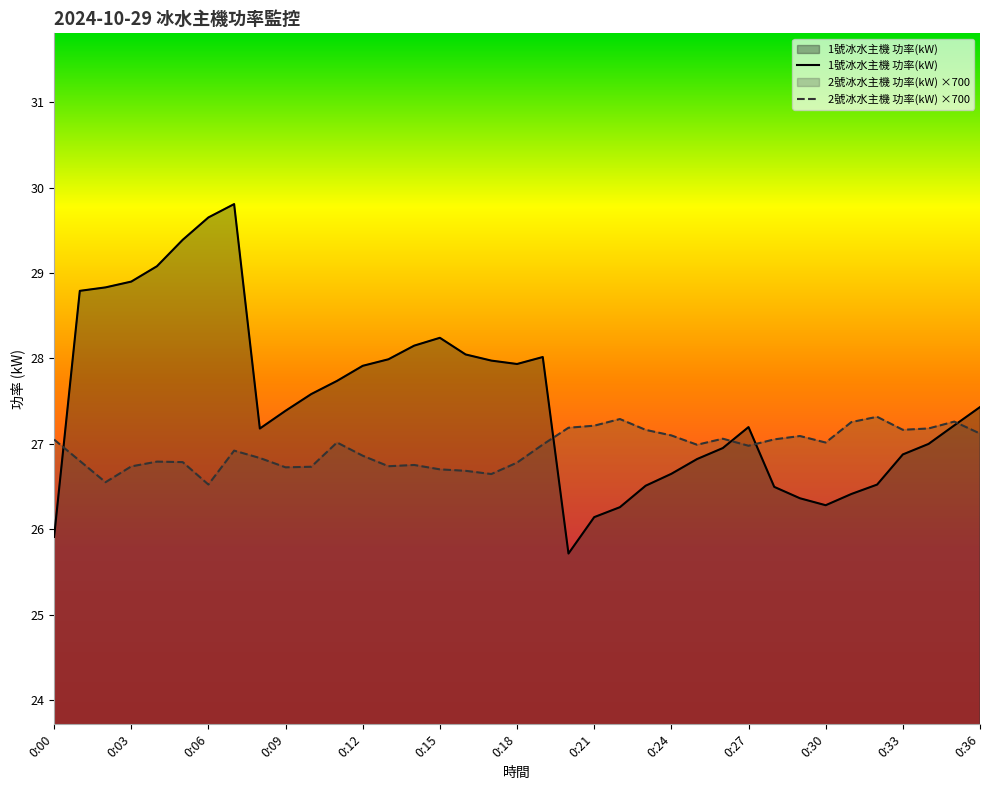

What value does the 2號冰水主機 功率(kW) series have at 0:05?

26.8